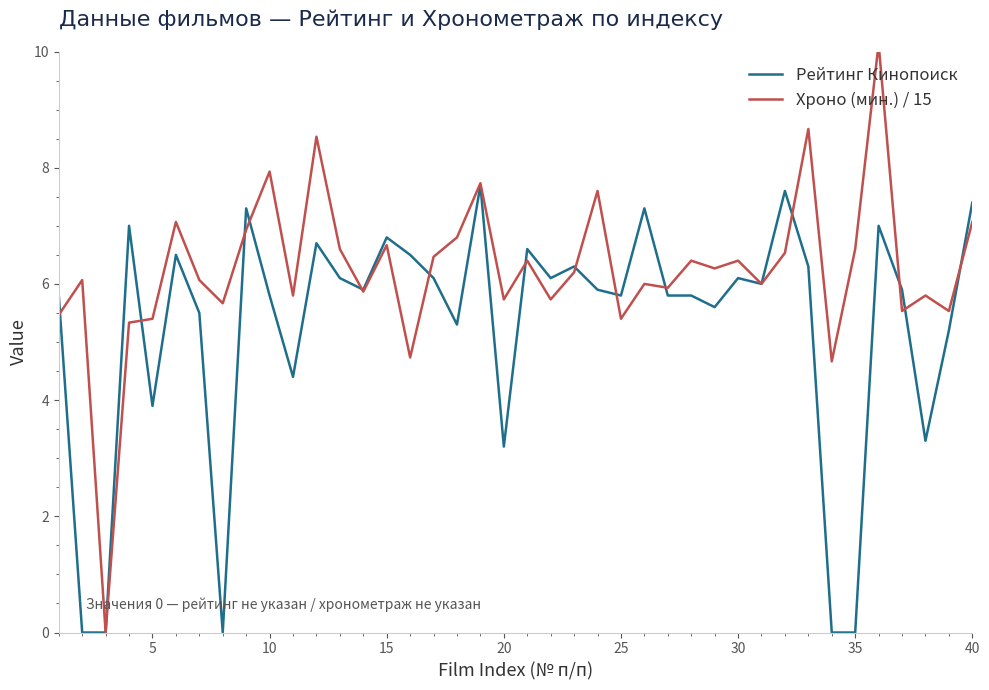

What is the maximum value for Рейтинг Кинопоиск?

7.7